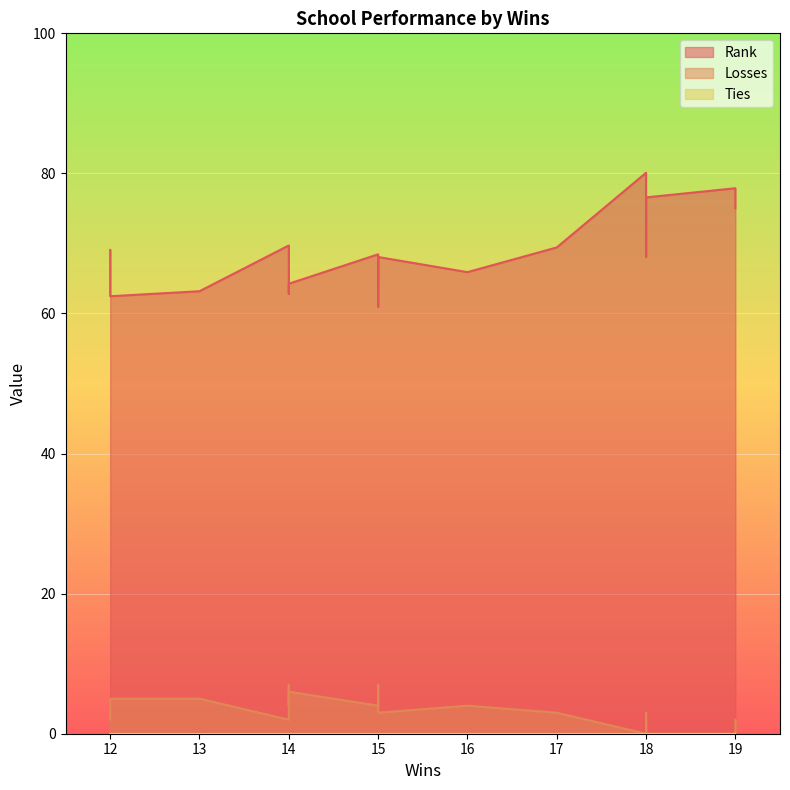

What are all the series names shown in the legend?

Rank, Losses, Ties